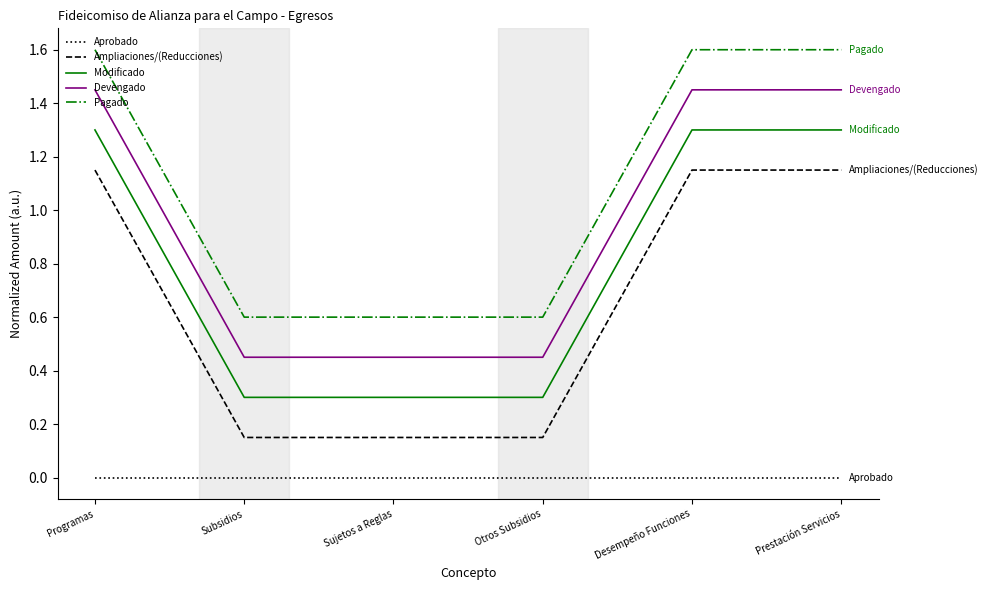

What is the difference between the highest and lowest values at Subsidios?

0.6